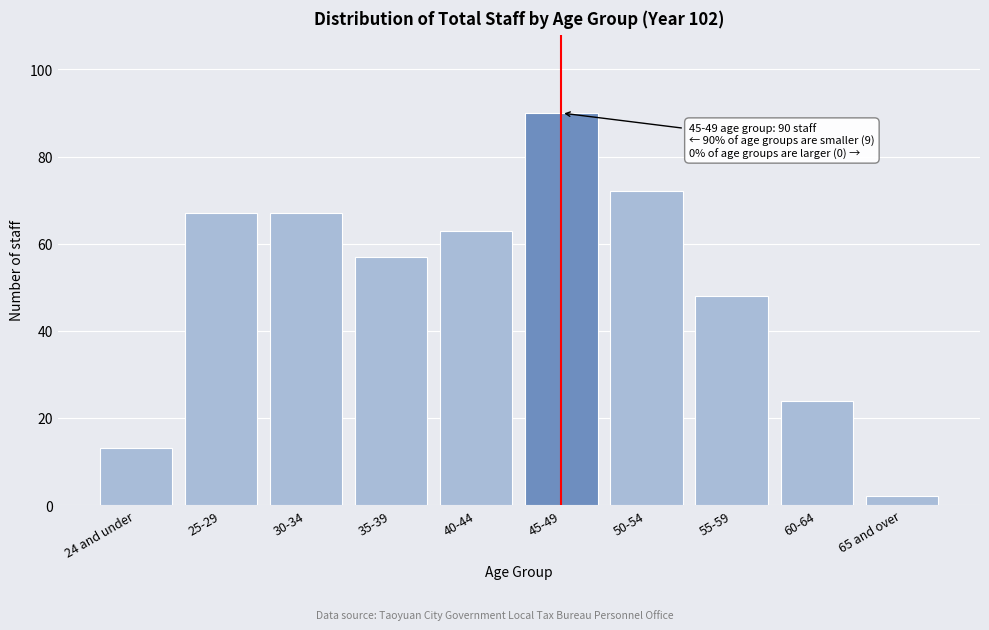

Reading left to right, list all the values displayed in this chart.

13	67	67	57	63	90	72	48	24	2